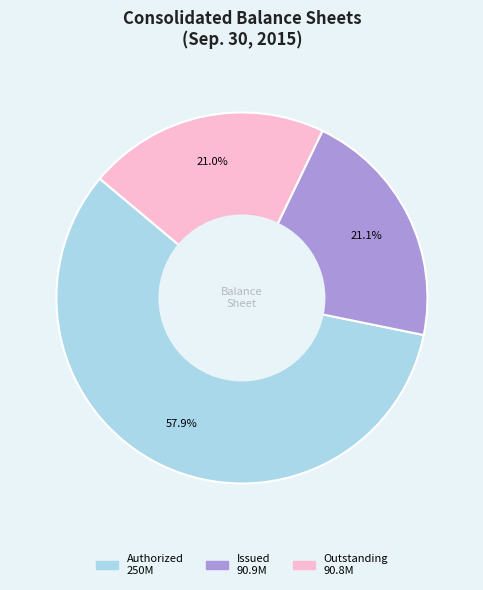

Does any single category account for the majority?

Yes